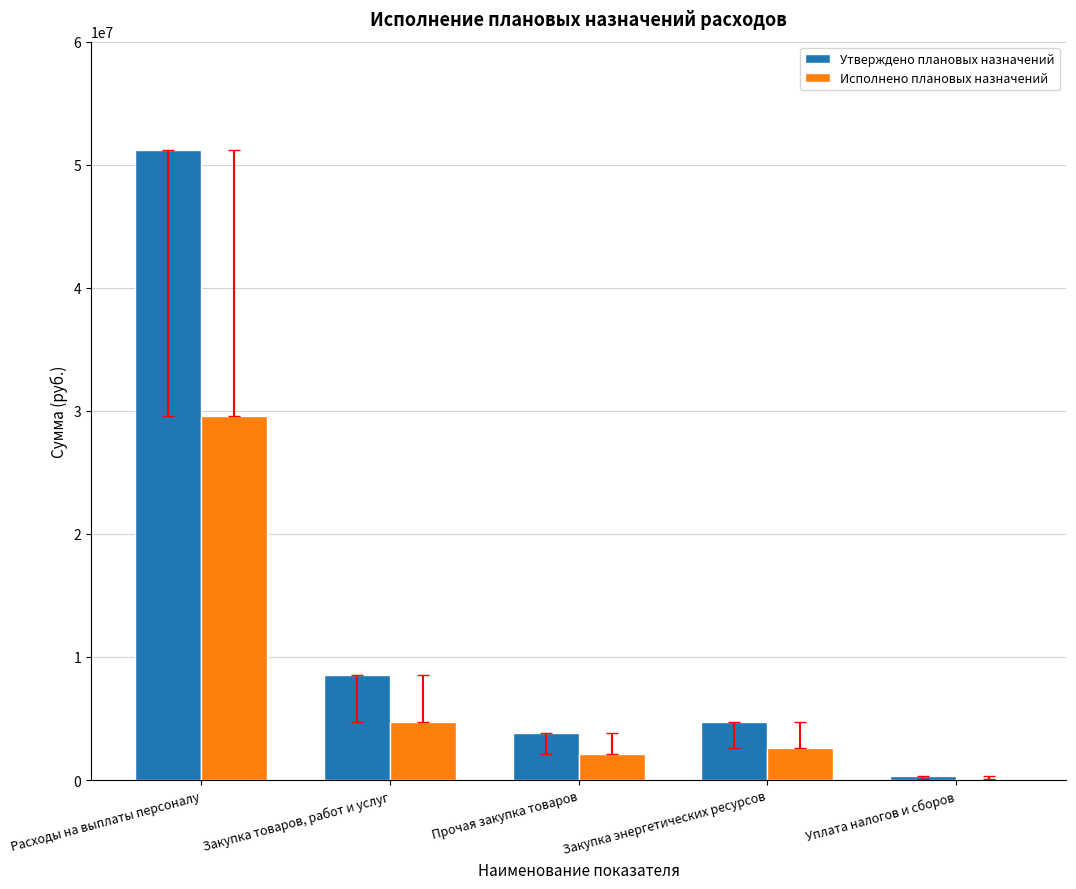

Which category has the highest value across all series?

Расходы на выплаты персоналу